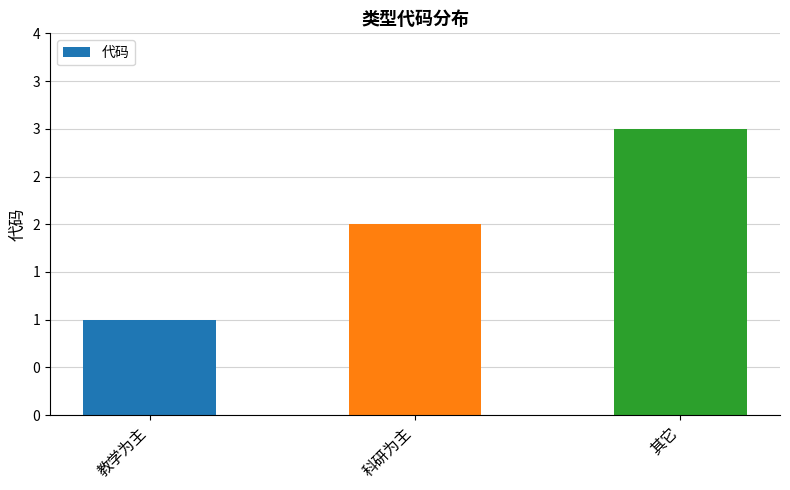

Which has a higher value, 科研为主 or 教学为主?

科研为主